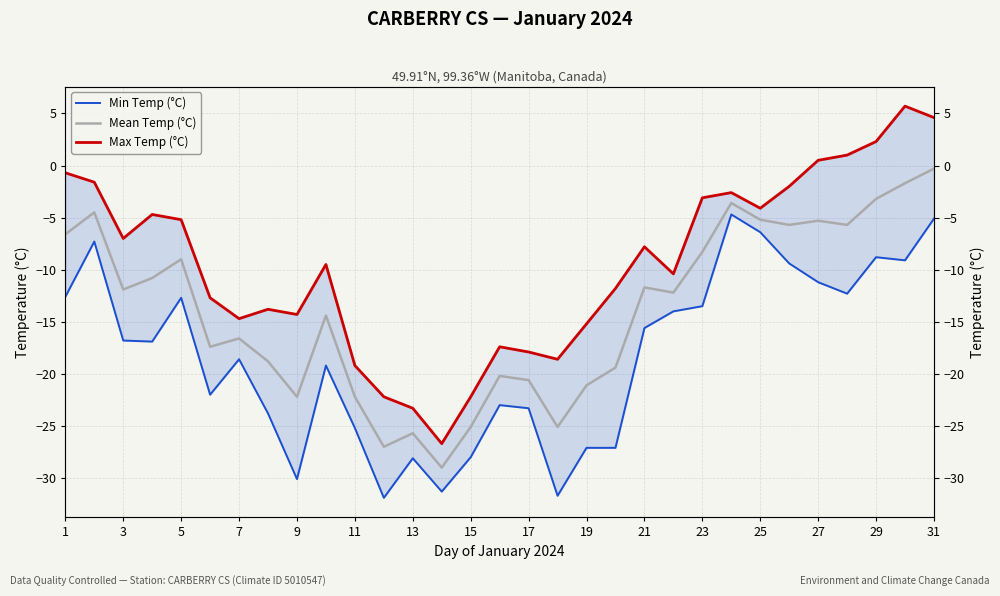

How many data points in Min Temp (°C) are less than -16?

17